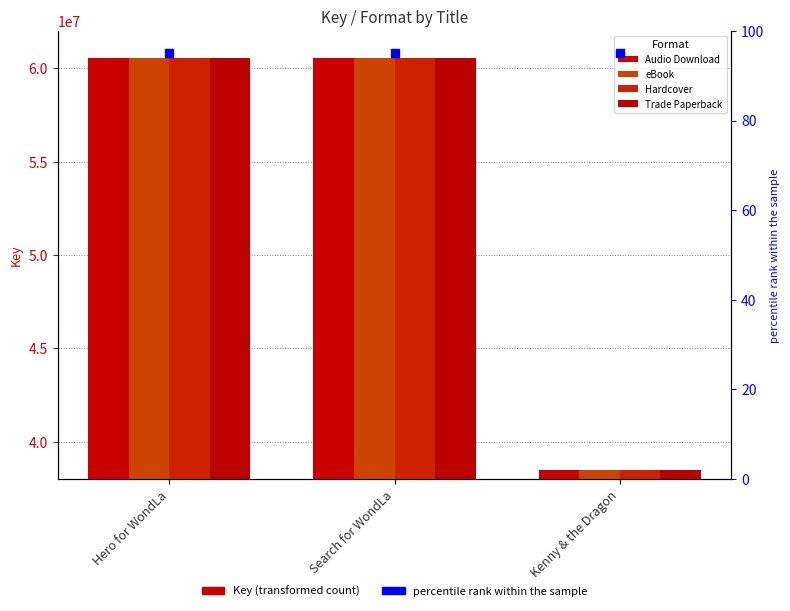

What is the total value across all series at Hero for WondLa?

242276415